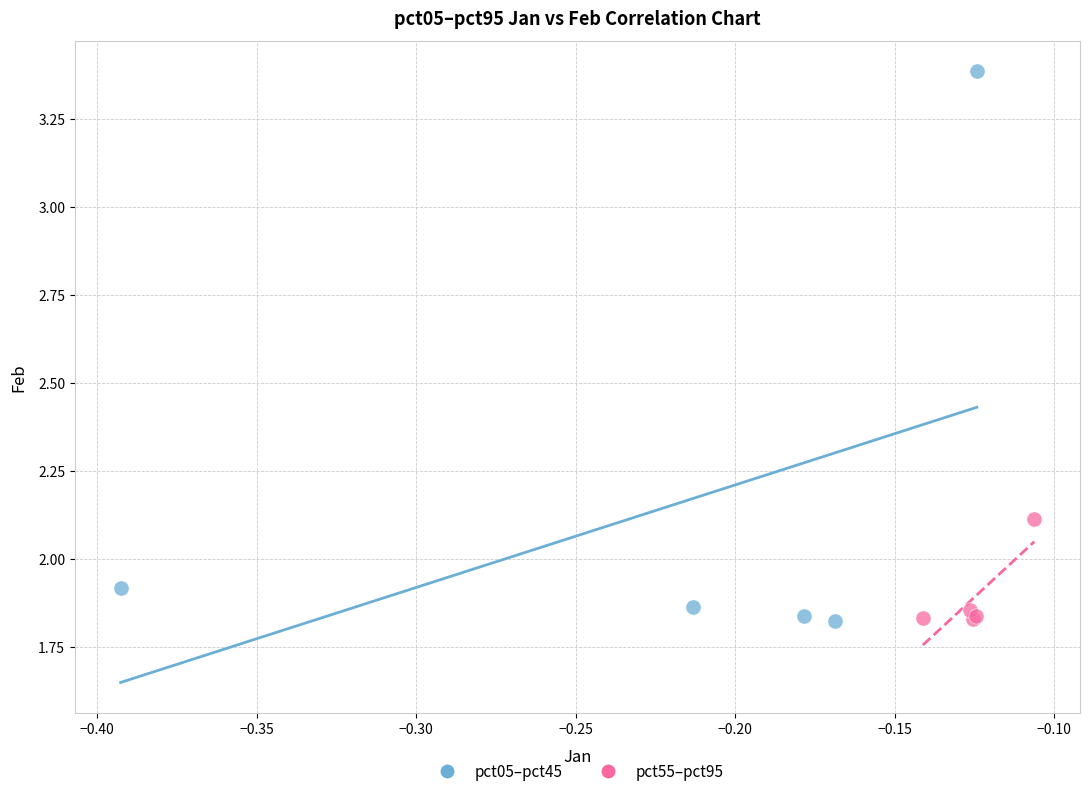

Which series has the widest spread of Y values?

pct05–pct45